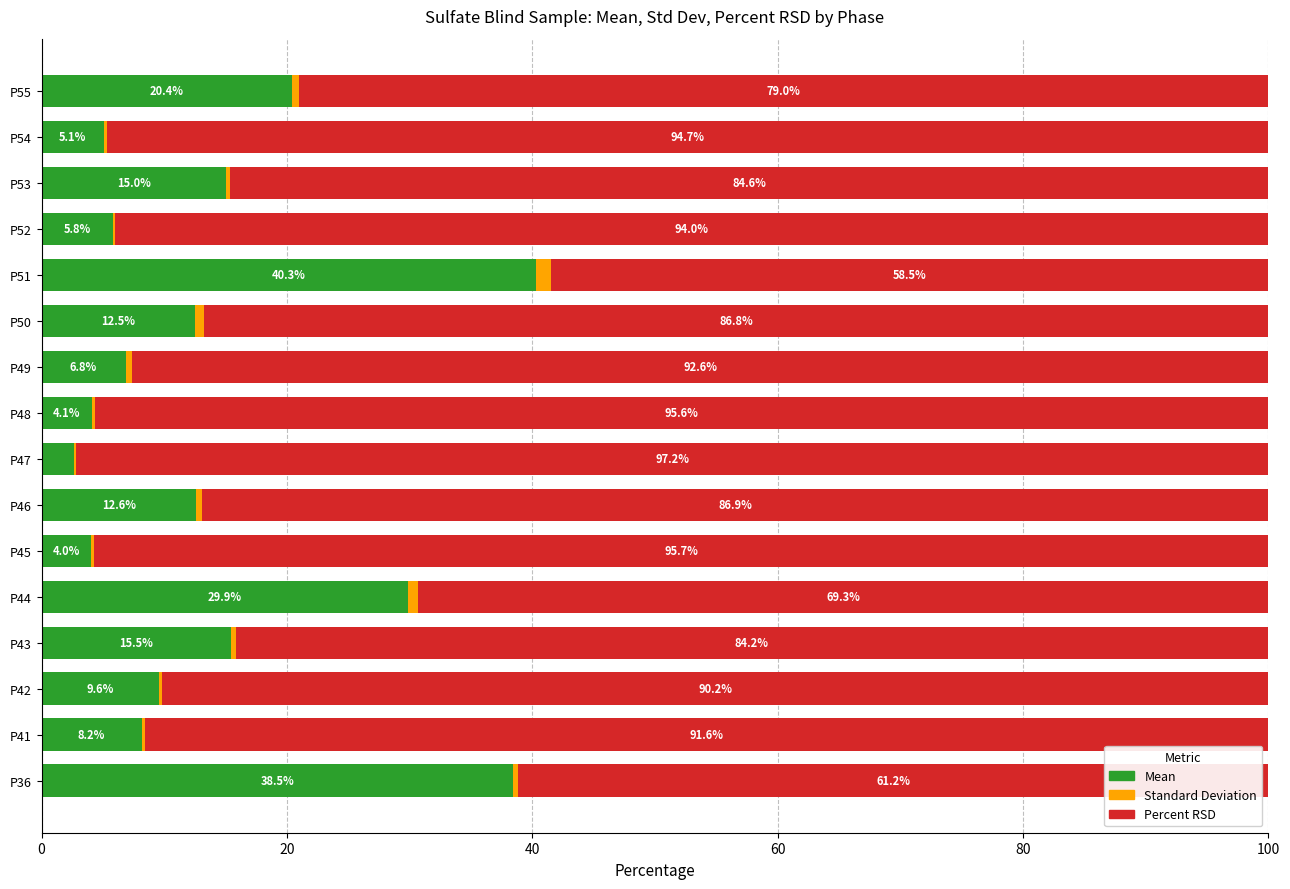

What is the total value across all series at P51?

100.0